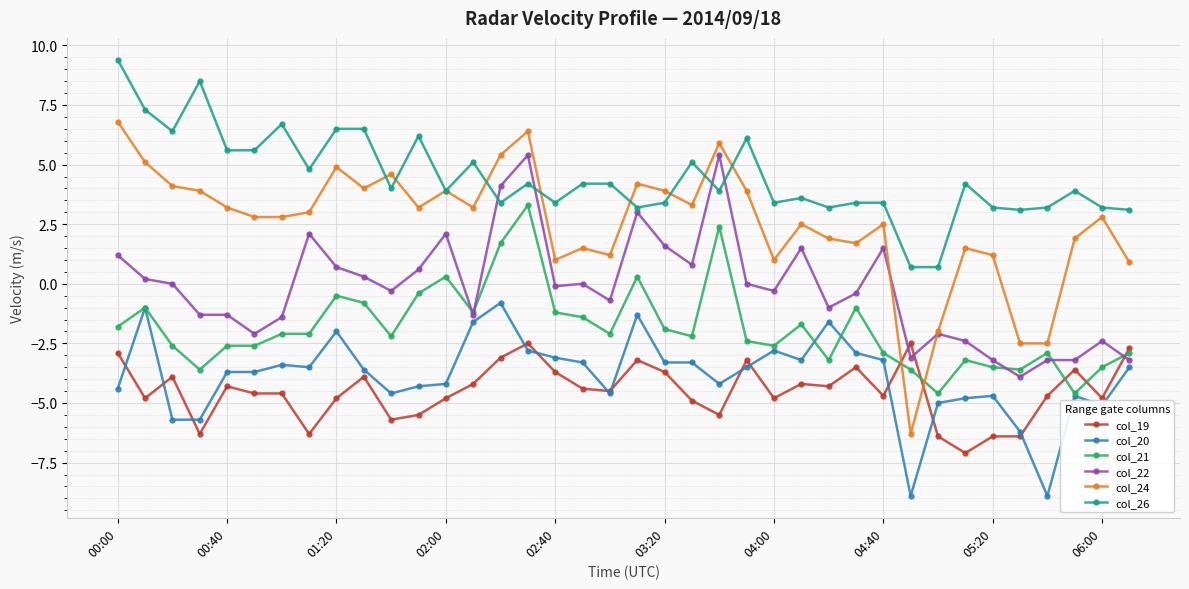

Does the chart have visible grid lines?

Yes